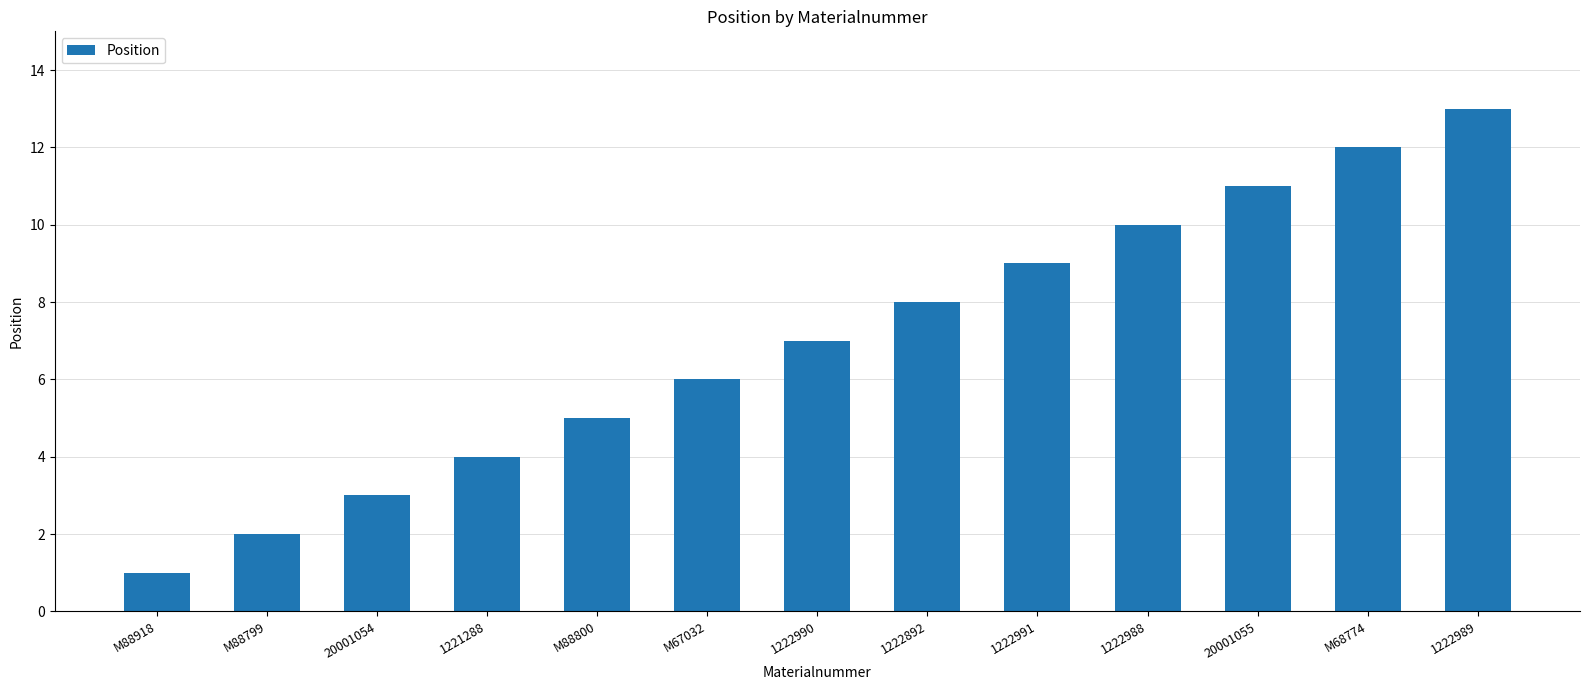

Reading right to left, transcribe all the data shown in this chart.

1222989=13	M68774=12	20001055=11	1222988=10	1222991=9	1222892=8	1222990=7	M67032=6	M88800=5	1221288=4	20001054=3	M88799=2	M88918=1